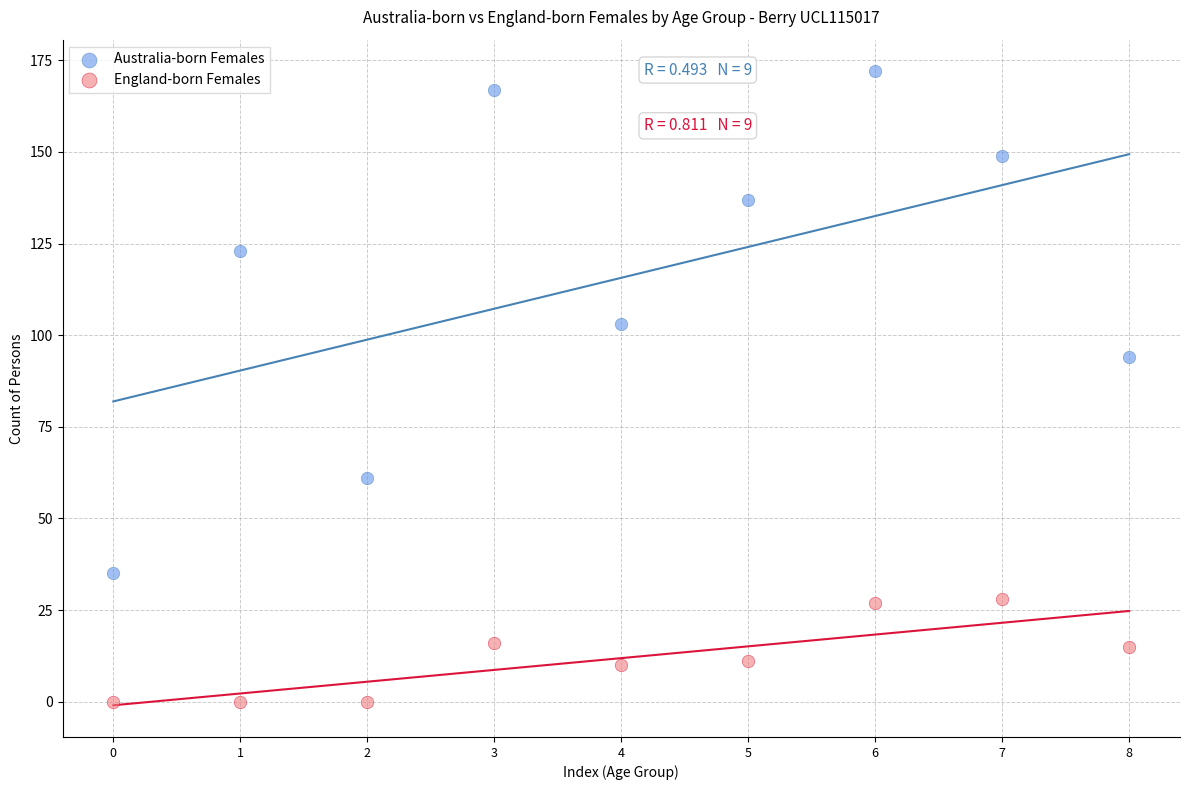

Which series contains the lowest Y value?

England-born Females